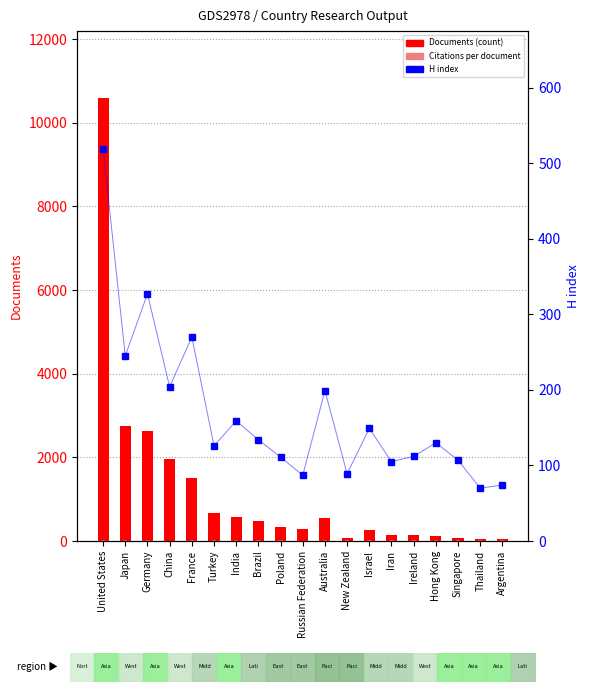

What is the difference between the Documents (count) values at Singapore and Turkey?

608.0